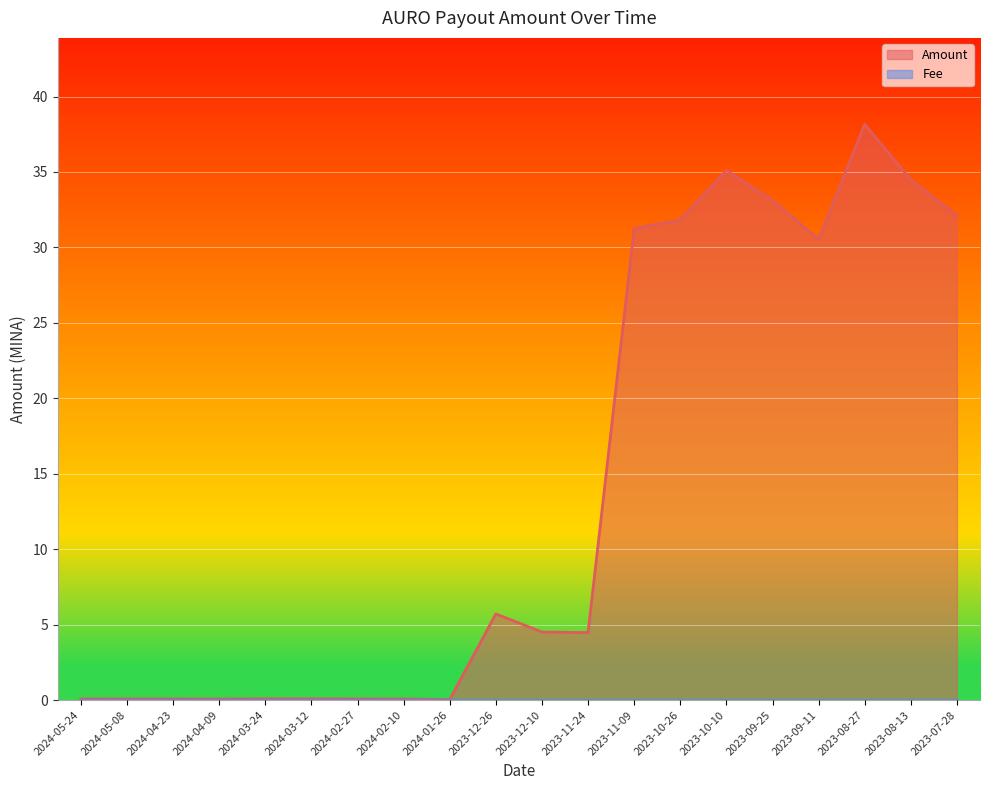

The chart shows a value of 0.1 at 2024-05-08. True or false?

False